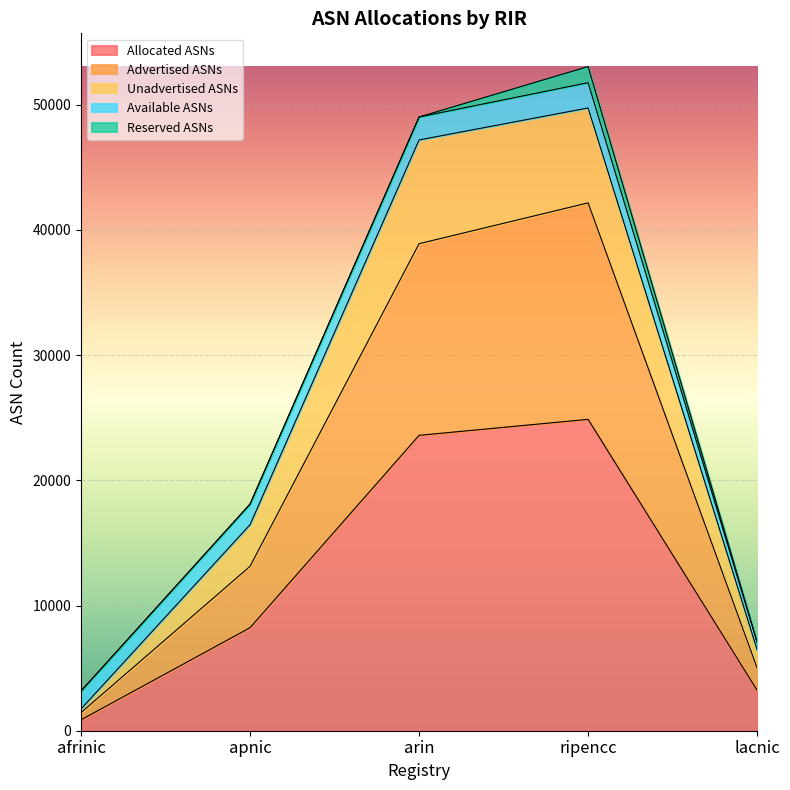

At which label does Allocated ASNs reach its peak?

ripencc